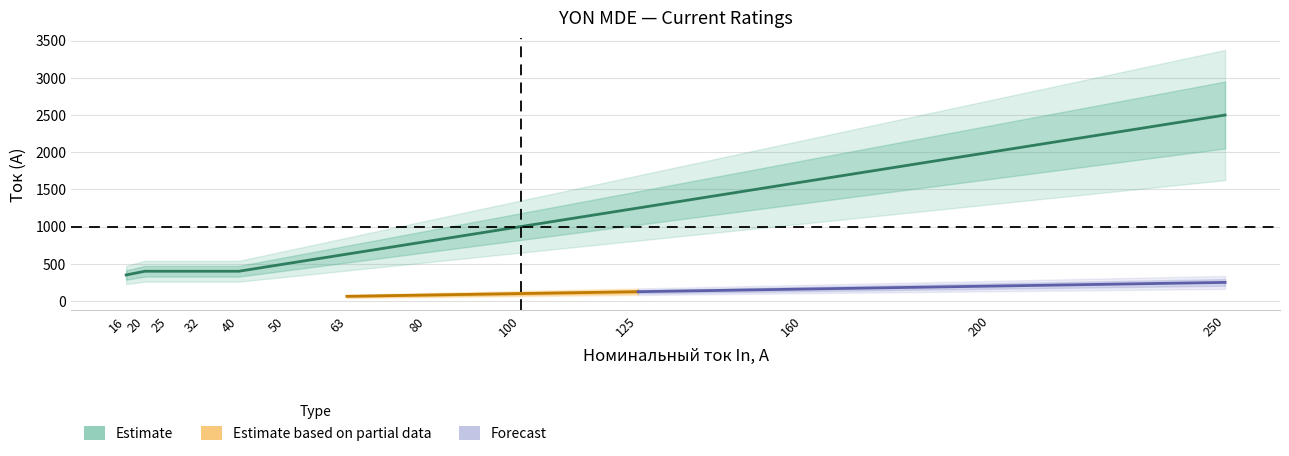

Is it true that the value at 160 is 1600?

True